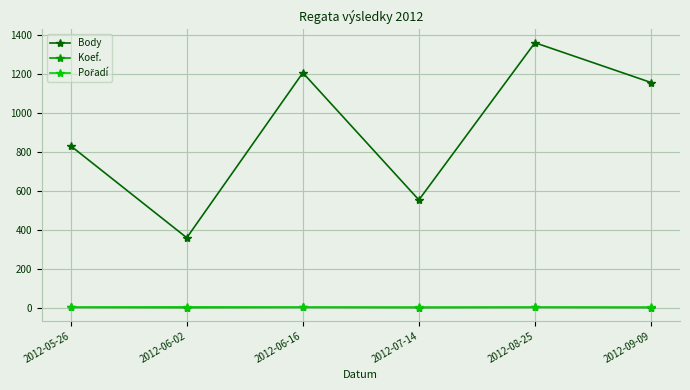

What is the sum of the Koef. values at 2012-06-16 and 2012-08-25?

6